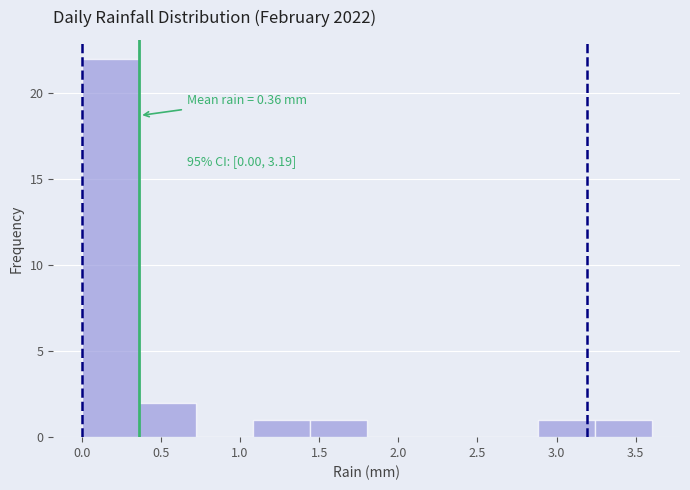

Over which range of the x-axis is the bar tallest?

0.00 to 0.36